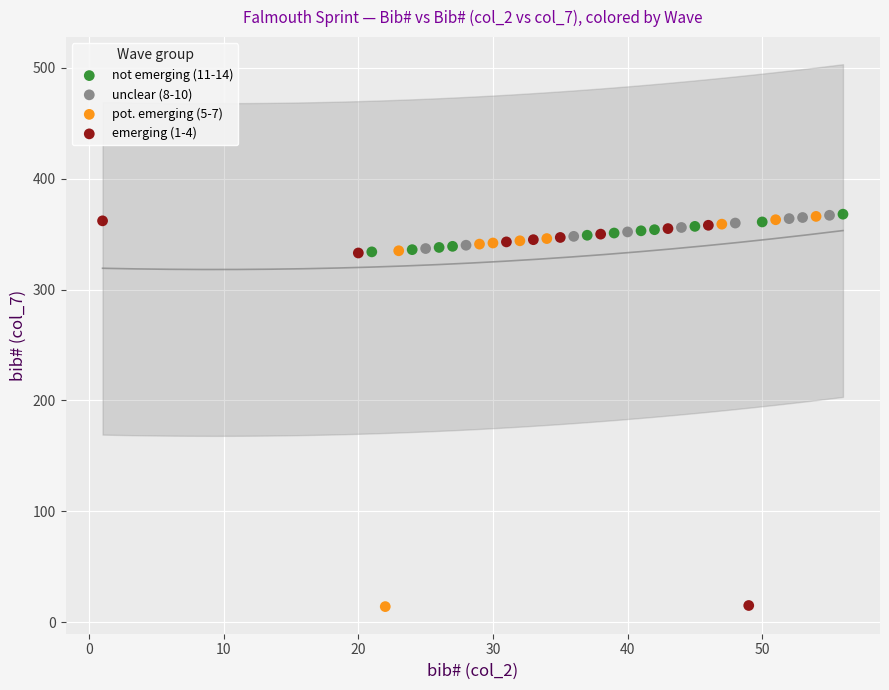

What are all the series names shown in the legend?

not emerging (11-14), unclear (8-10), pot. emerging (5-7), emerging (1-4)